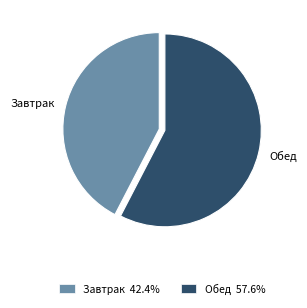

Which category has the biggest portion of the pie?

Обед